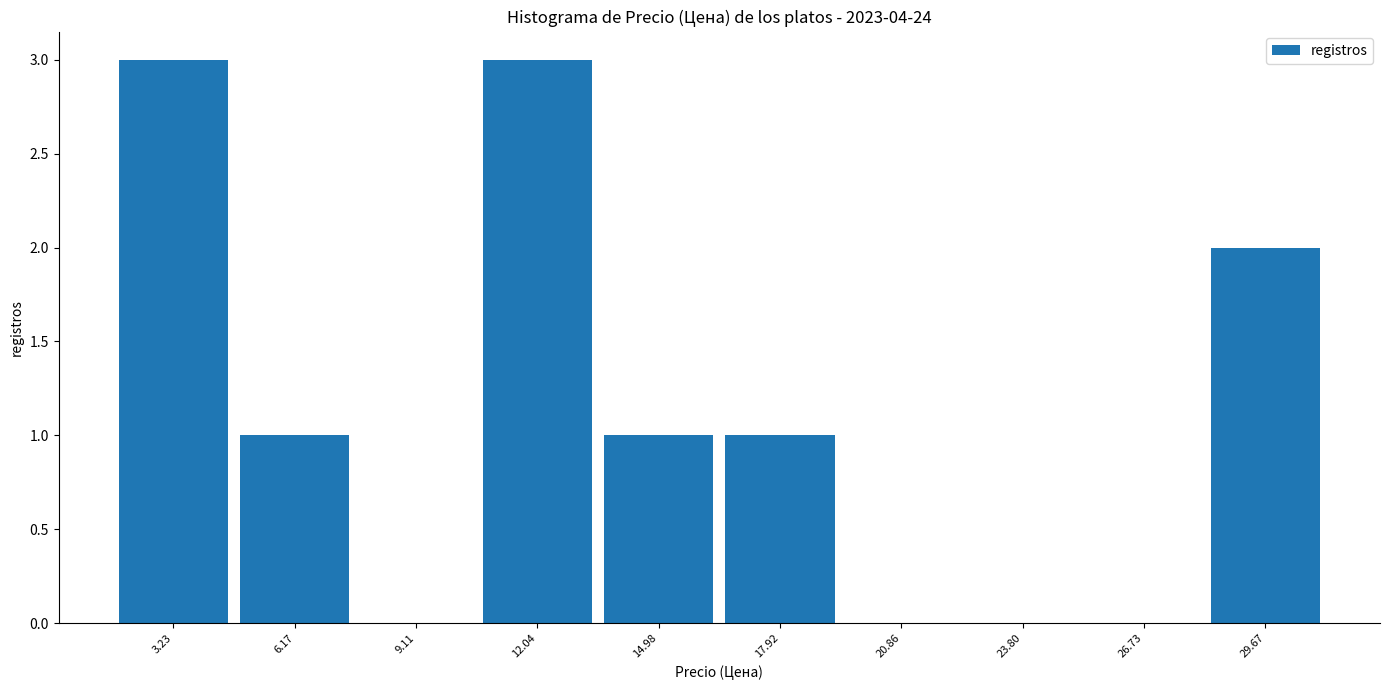

What is the height of the bar covering 28.0 to 31.0 on the x-axis? Neither the bar edges nor the heights are printed on the chart, so give them approximately, as read against the axes.

2